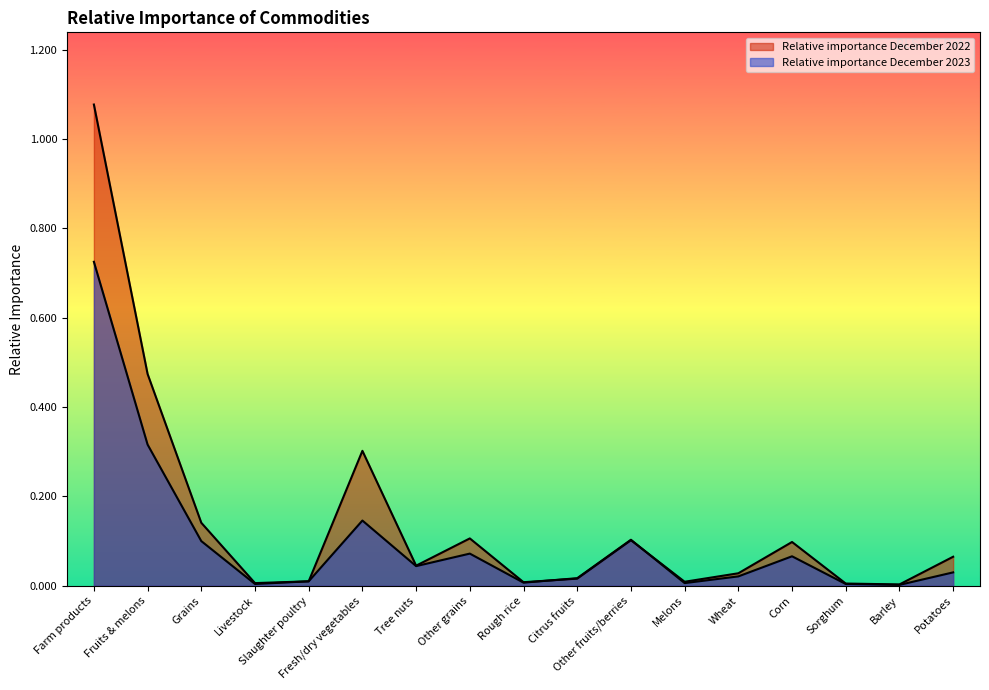

Which series has the largest total across all categories?

Relative importance December 2022